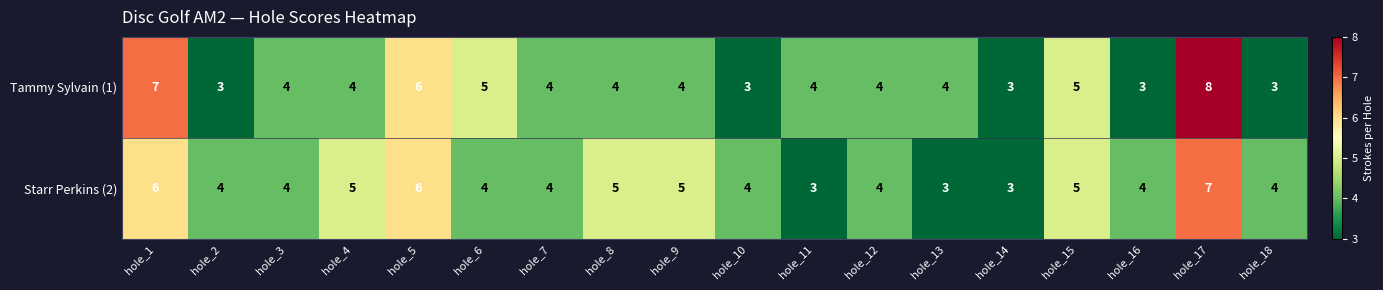

True or false: Starr Perkins (2) has a value of 2 at hole_14.

False